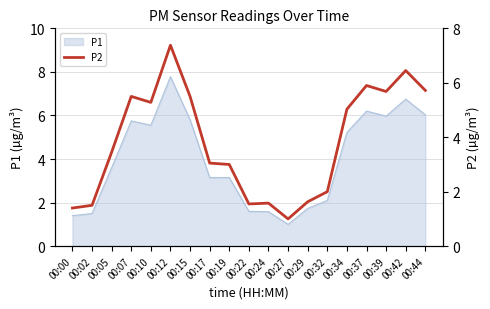

Which category has the lowest value across all series?

00:27